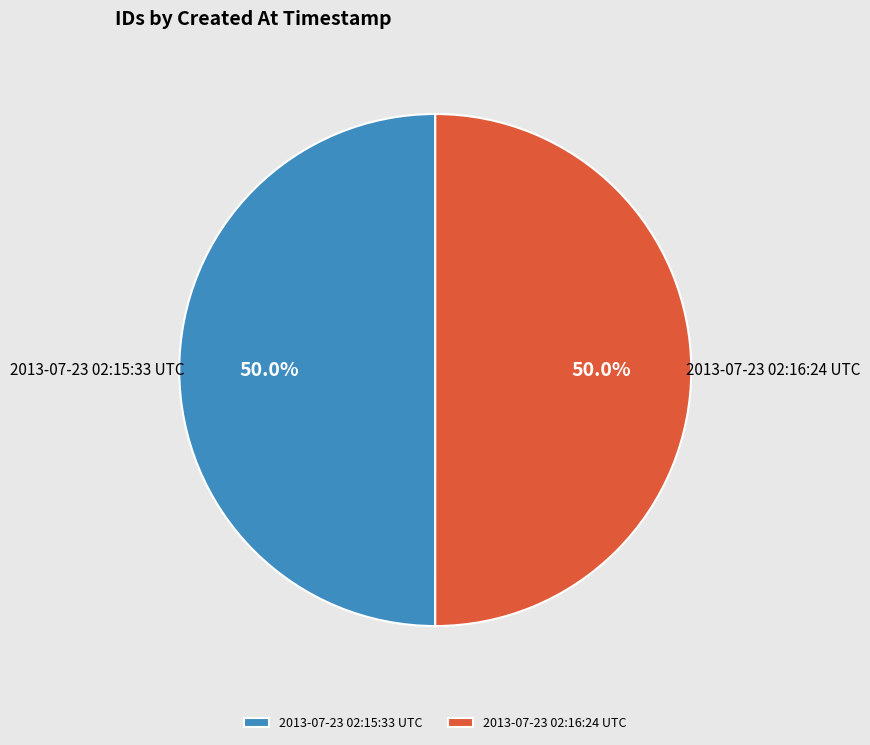

Combined, do 2013-07-23 02:15:33 UTC and 2013-07-23 02:16:24 UTC account for over 50%?

Yes